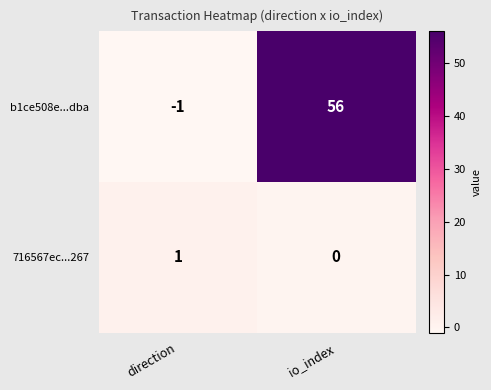

Reading left to right, what are all the values shown in this chart?

b1ce508e...dba: -1	56
716567ec...267: 1	0